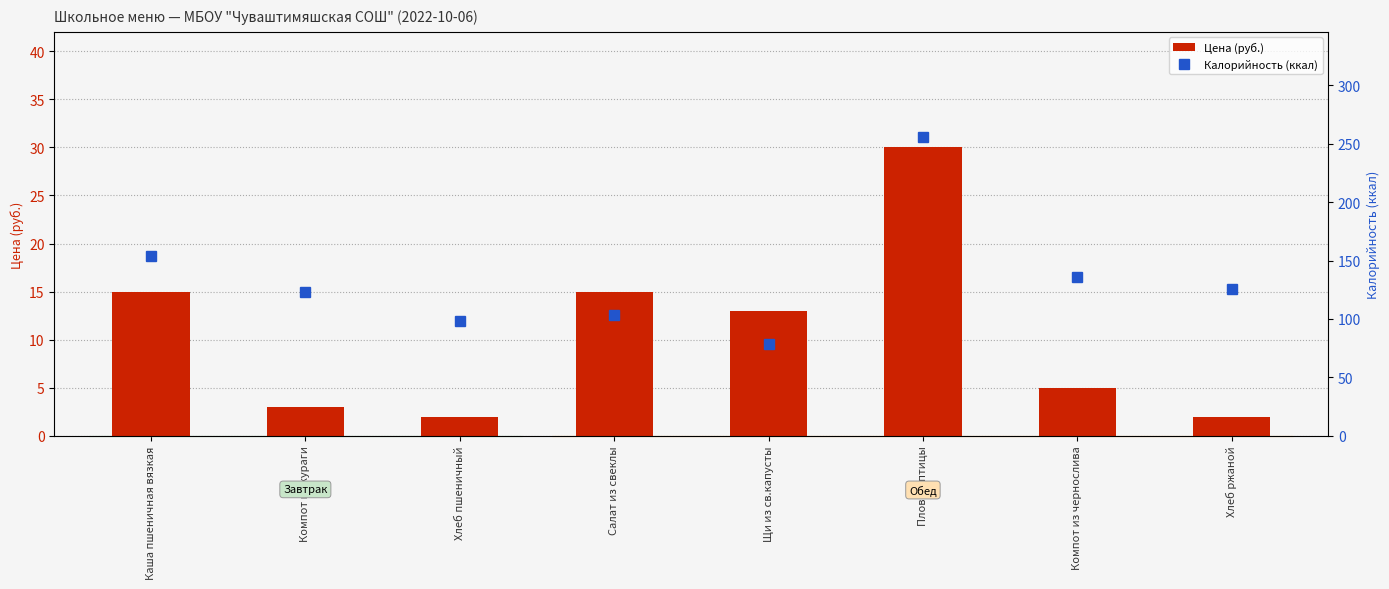

Is it true that Калорийность (ккал) equals 25 at Компот из кураги?

False